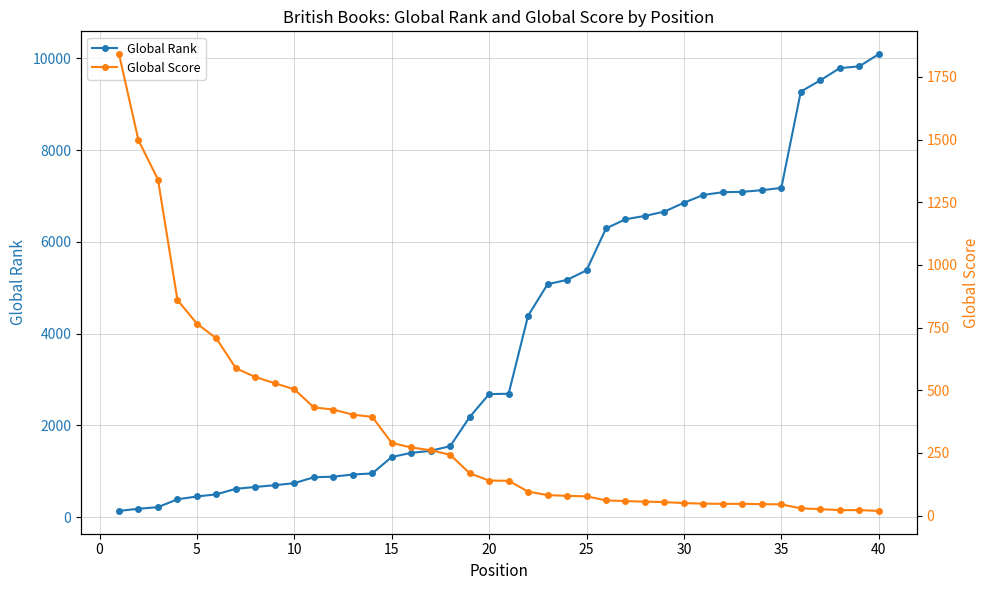

What is the value of the Global Rank point at the 14th from the left?

951